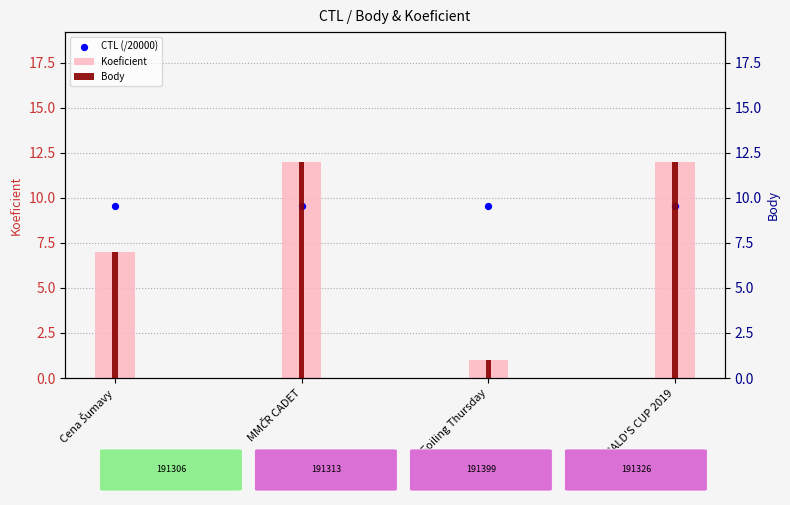

What is the total value across all series at MMČR CADET?

33.6